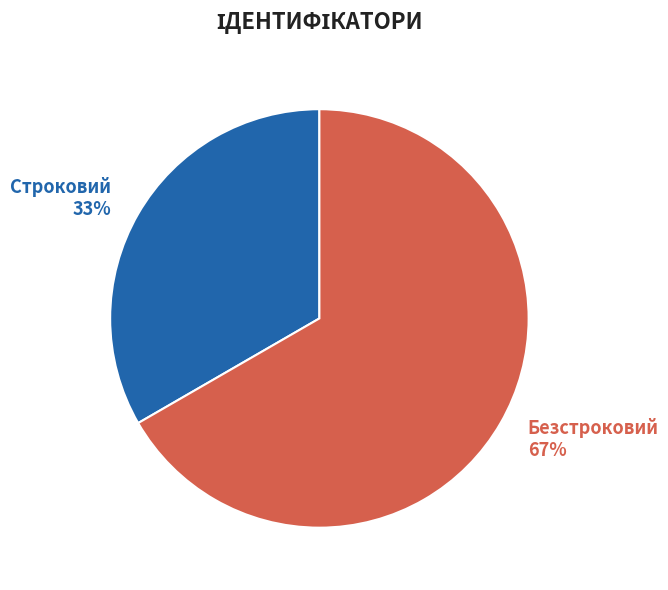

Rank the categories by value from highest to lowest.

Безстроковий, Строковий